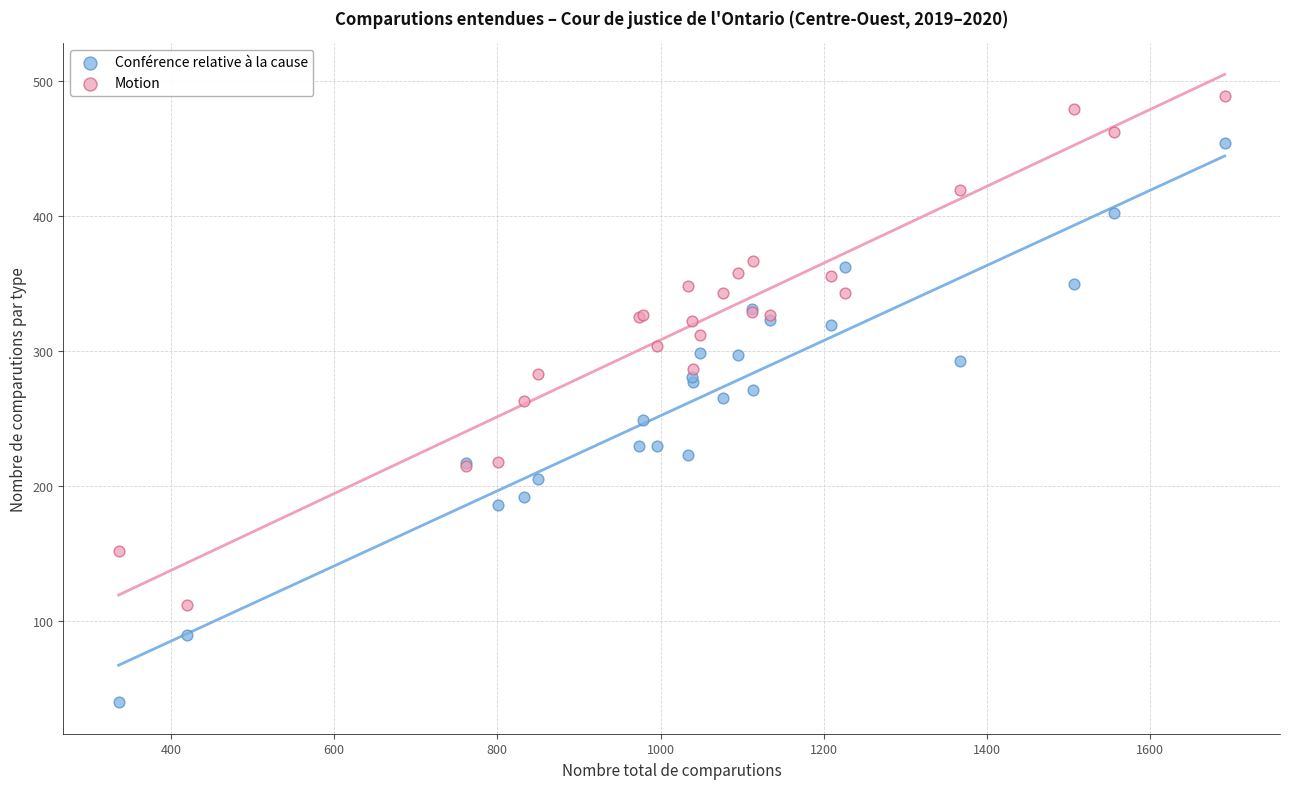

Which series contains the lowest Y value?

Conférence relative à la cause